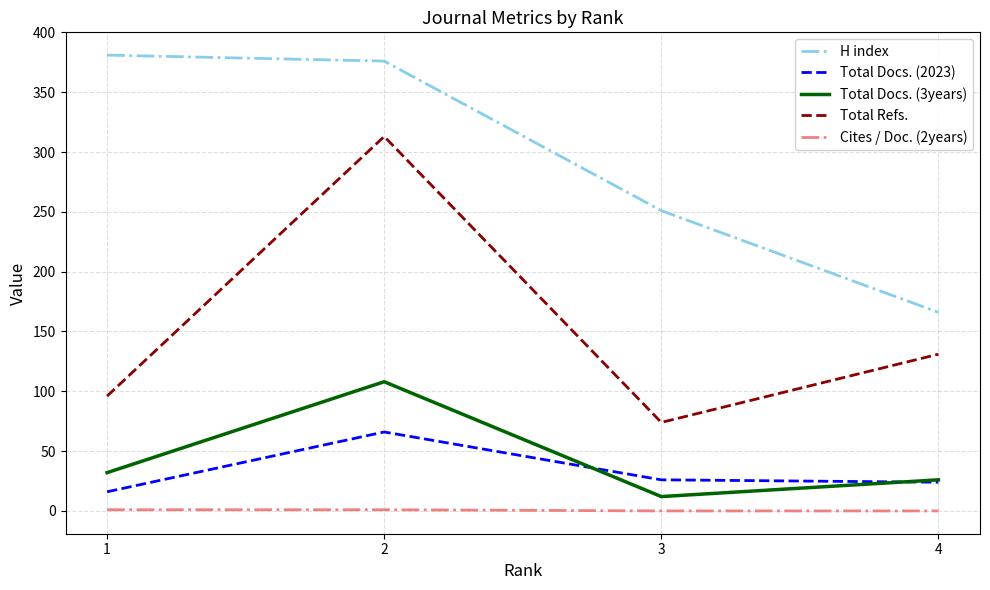

The value of Total Docs. (3years) at 4 is 26. True or false?

True